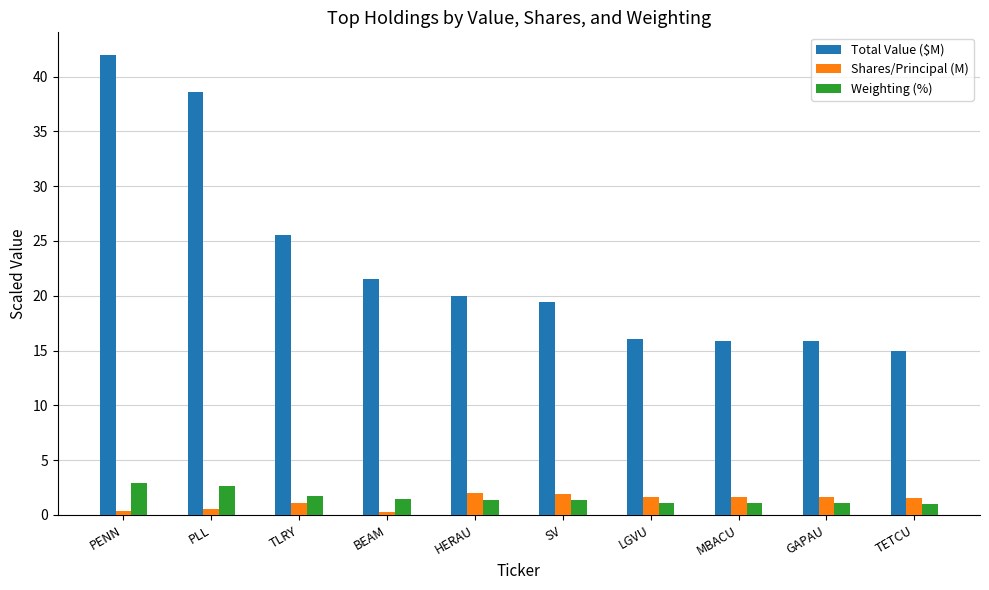

Which series has the largest range (max minus min)?

Total Value ($M)